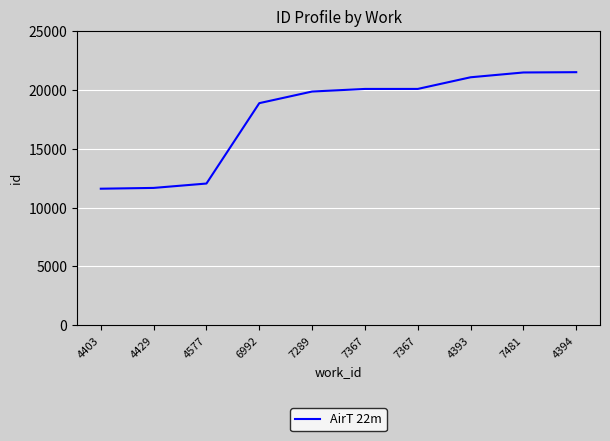

List the labels in order of value, largest first.

4394, 7481, 4393, 7367, 7367, 7289, 6992, 4577, 4429, 4403